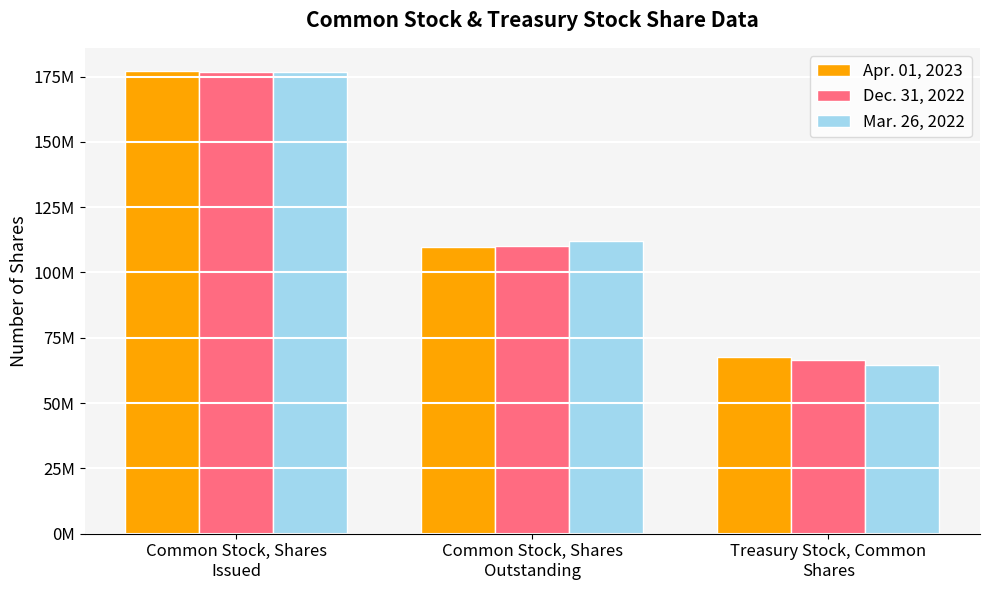

Is the value of Apr. 01, 2023 at Treasury Stock, Common
Shares greater than the value of Dec. 31, 2022 at Common Stock, Shares
Outstanding?

No